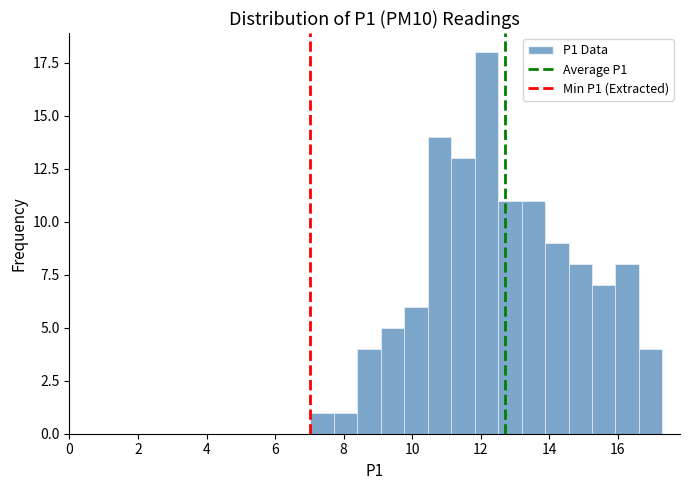

Around what value on the x-axis is the tallest bar? Give the approximate position of its centre, as read against the axis.

12.2